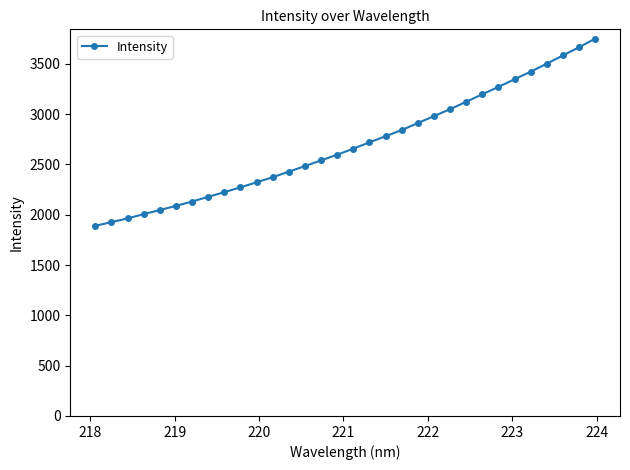

What is the sum of all values?

86280.1